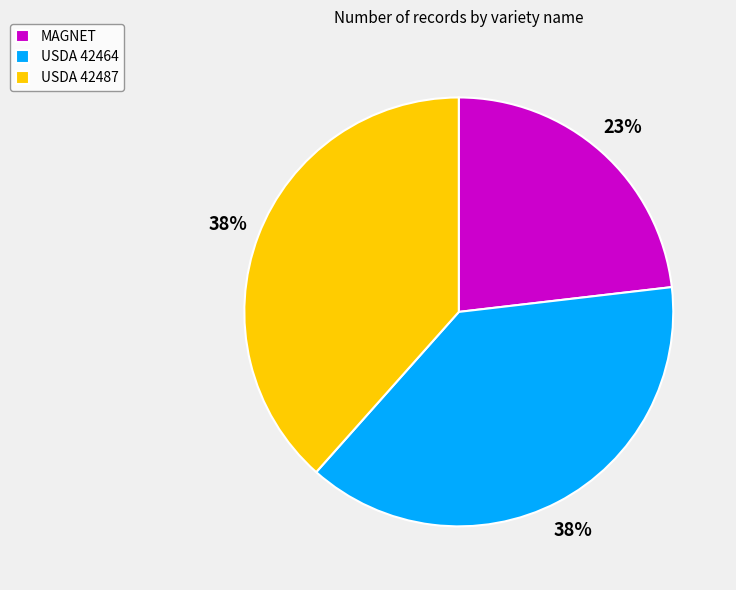

To the nearest percent, what percentage of the pie is MAGNET?

23%